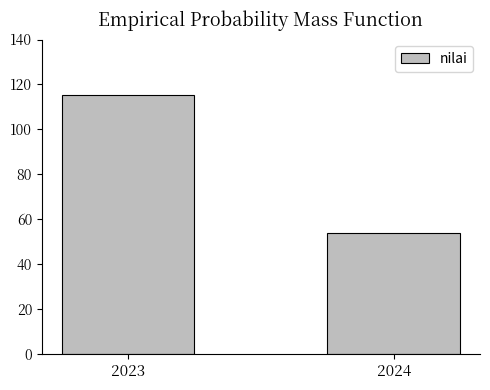

What is the sum of all values?

169.1